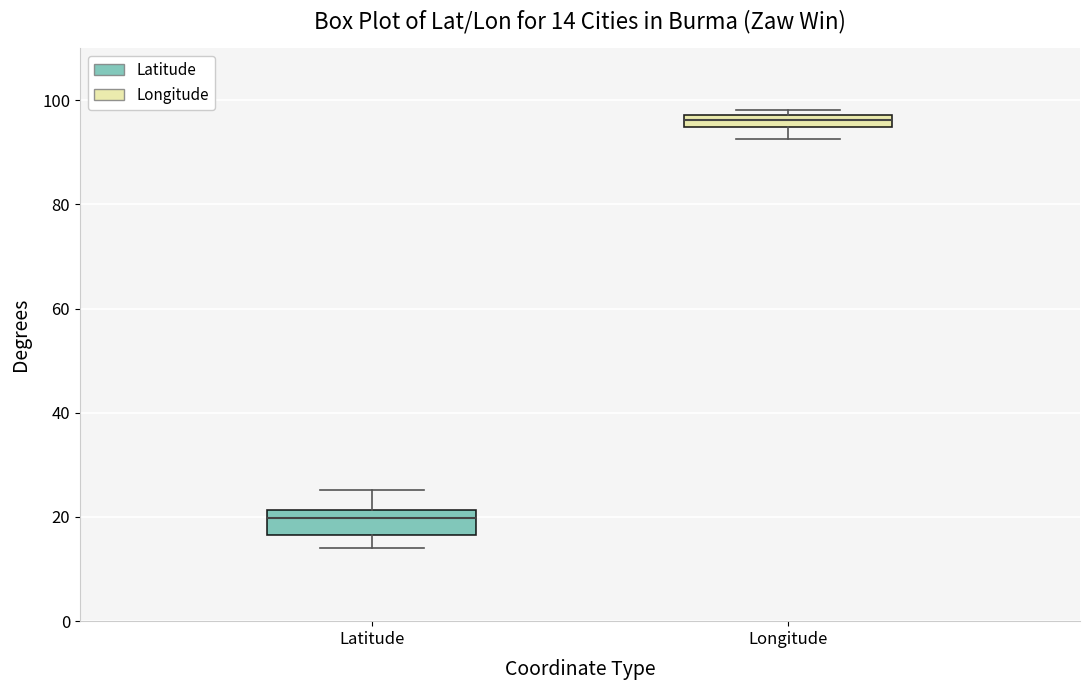

Which box is the tallest, from its lower edge to its upper edge?

Latitude